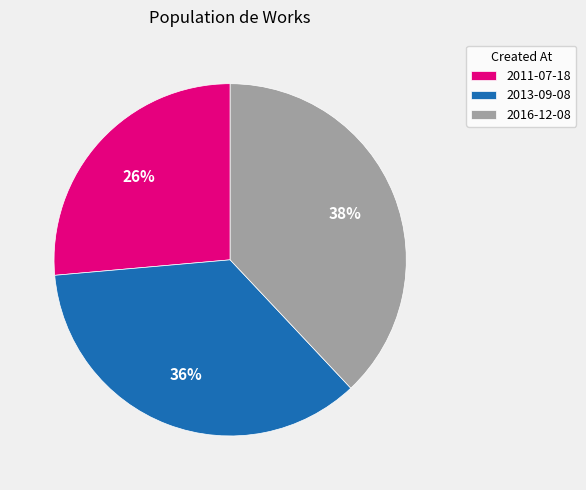

Which slice is the smallest?

2011-07-18